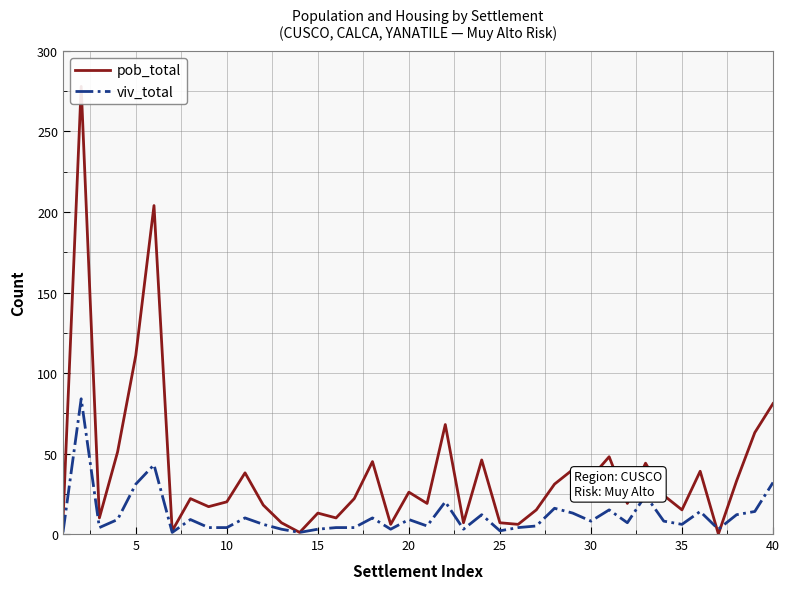

Is the value of pob_total at 9 greater than the value of viv_total at 35?

Yes